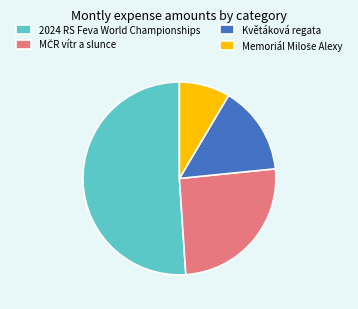

Is there any slice that represents more than half of the pie?

Yes